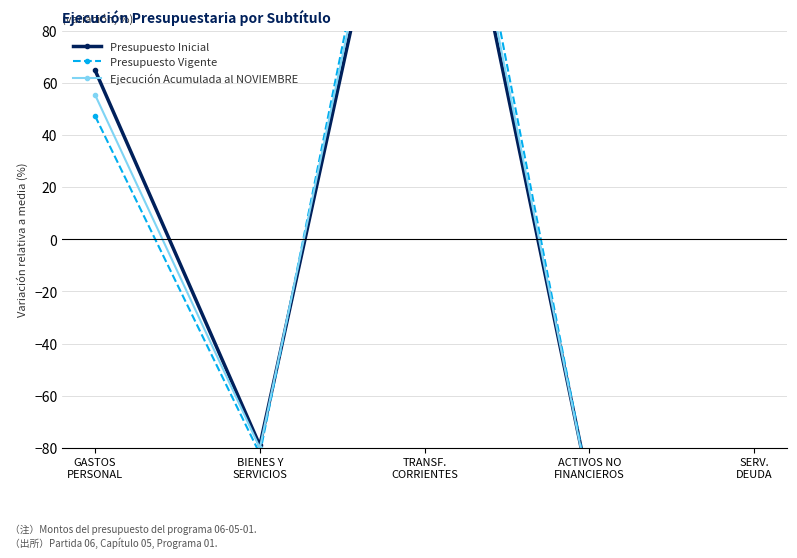

At which category does Presupuesto Inicial reach its first local peak?

TRANSF.
CORRIENTES